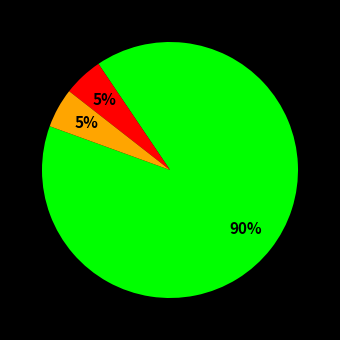

Does any single category account for the majority?

Yes